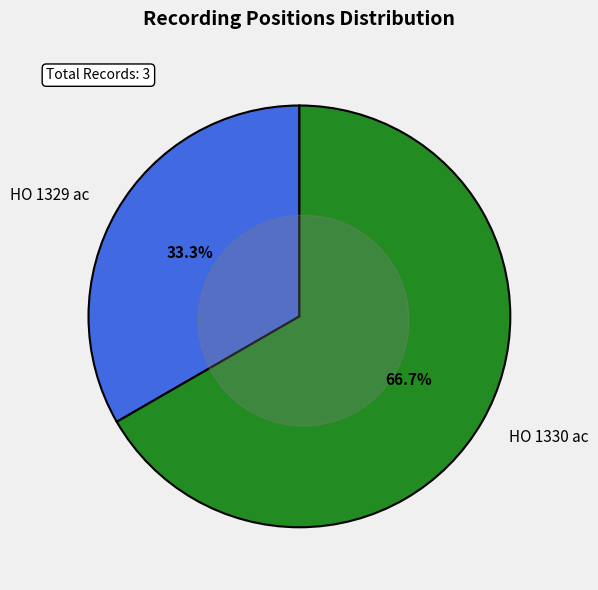

What is the smallest slice in the pie chart?

HO 1329 ac